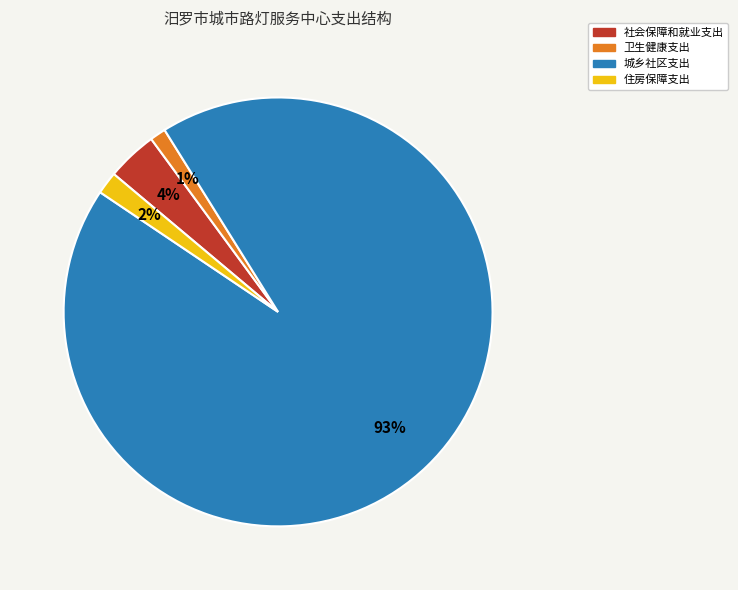

Is it true that 城乡社区支出 is 99% of the pie?

False